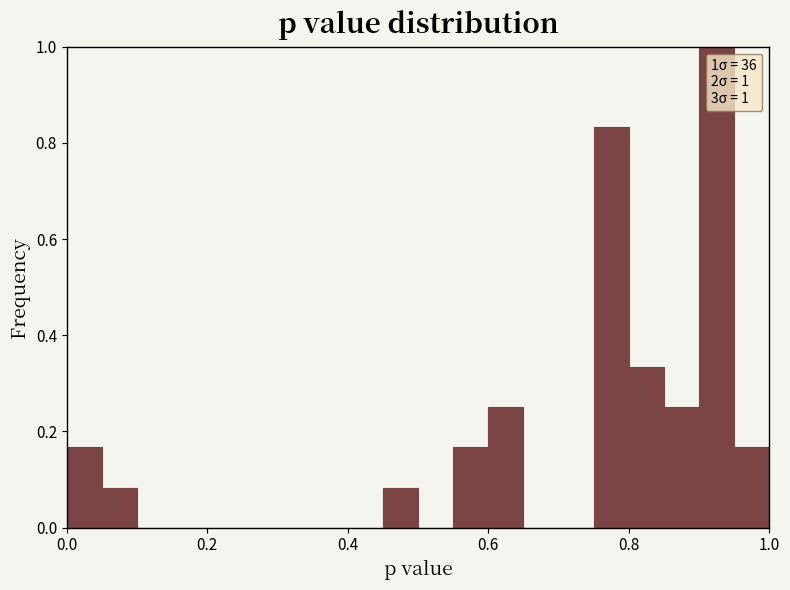

Around what value on the x-axis is the tallest bar? Give the approximate position of its centre, as read against the axis.

0.92